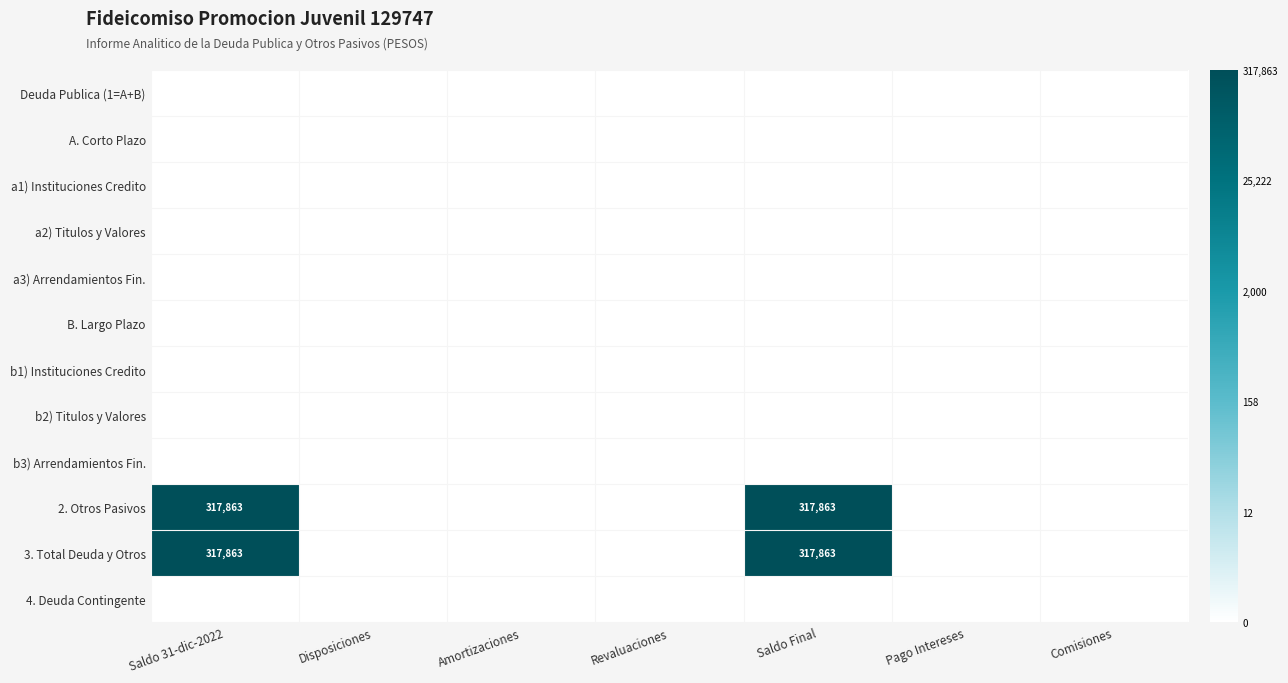

How many data points in 2. Otros Pasivos are above 0?

2